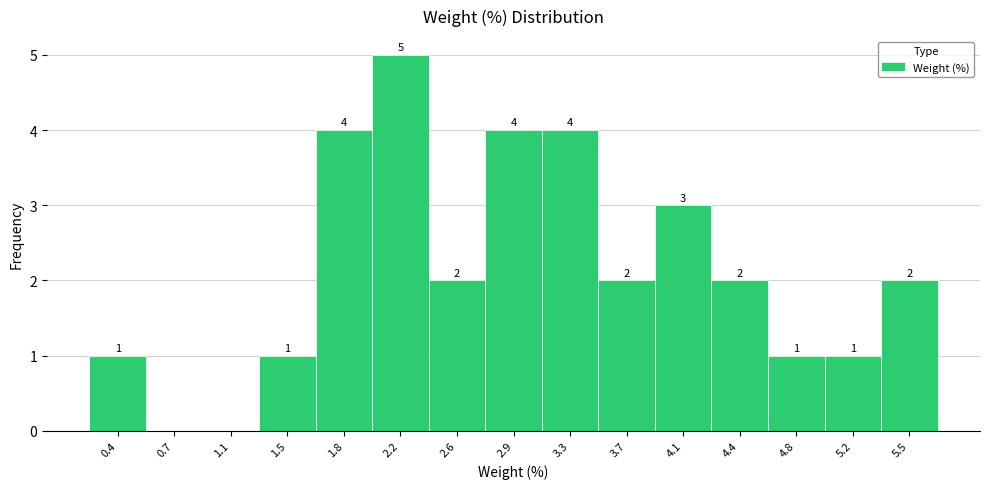

Which range on the x-axis has the tallest bar?

2.00 to 2.40